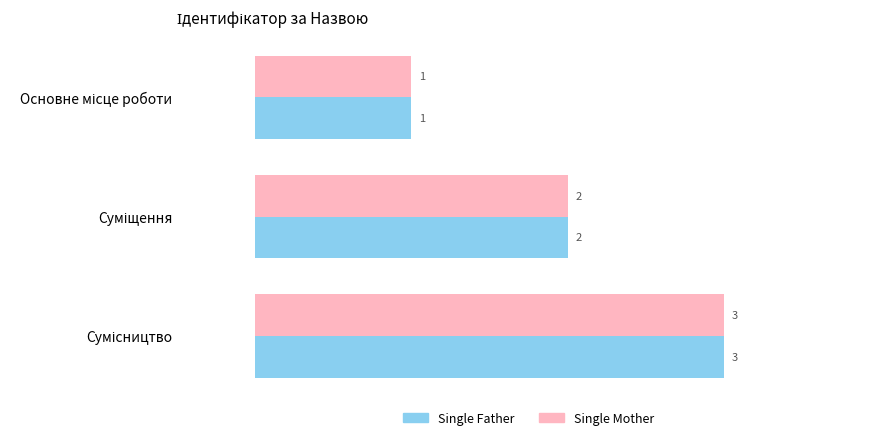

How many Single Mother values are between 1 and 3?

3